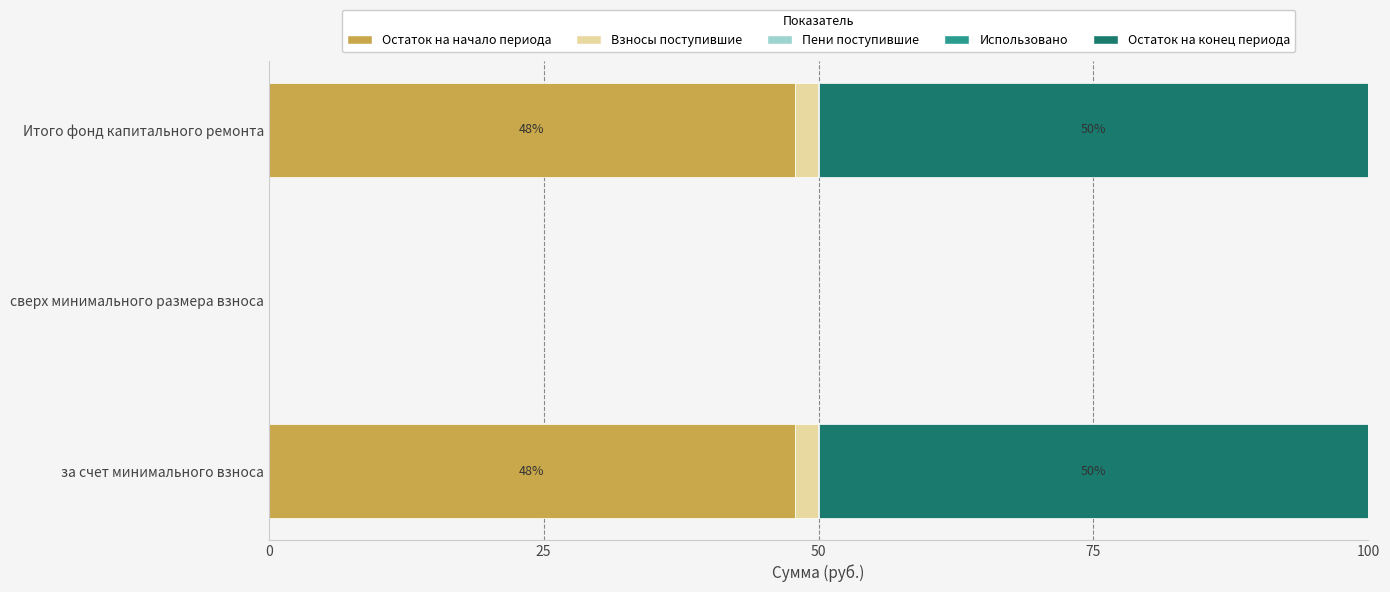

The Остаток на начало периода series shows 47.8 at за счет минимального взноса. True or false?

True